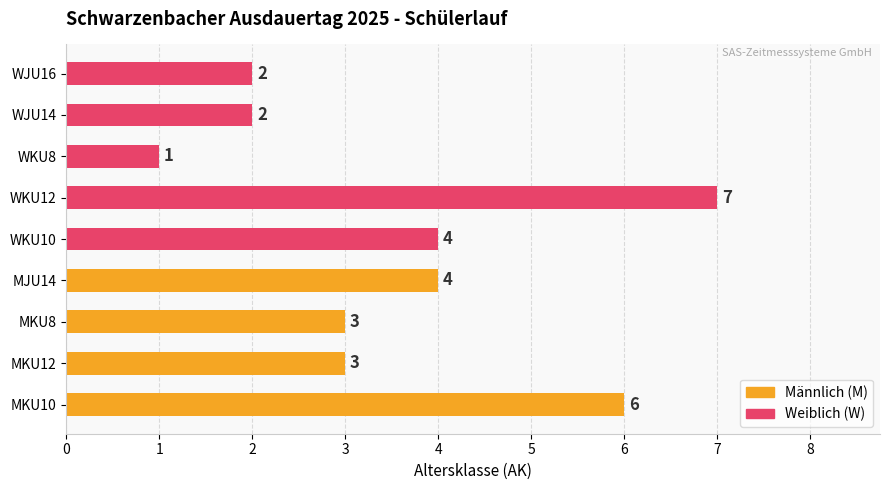

What is the minimum value shown in the chart?

1